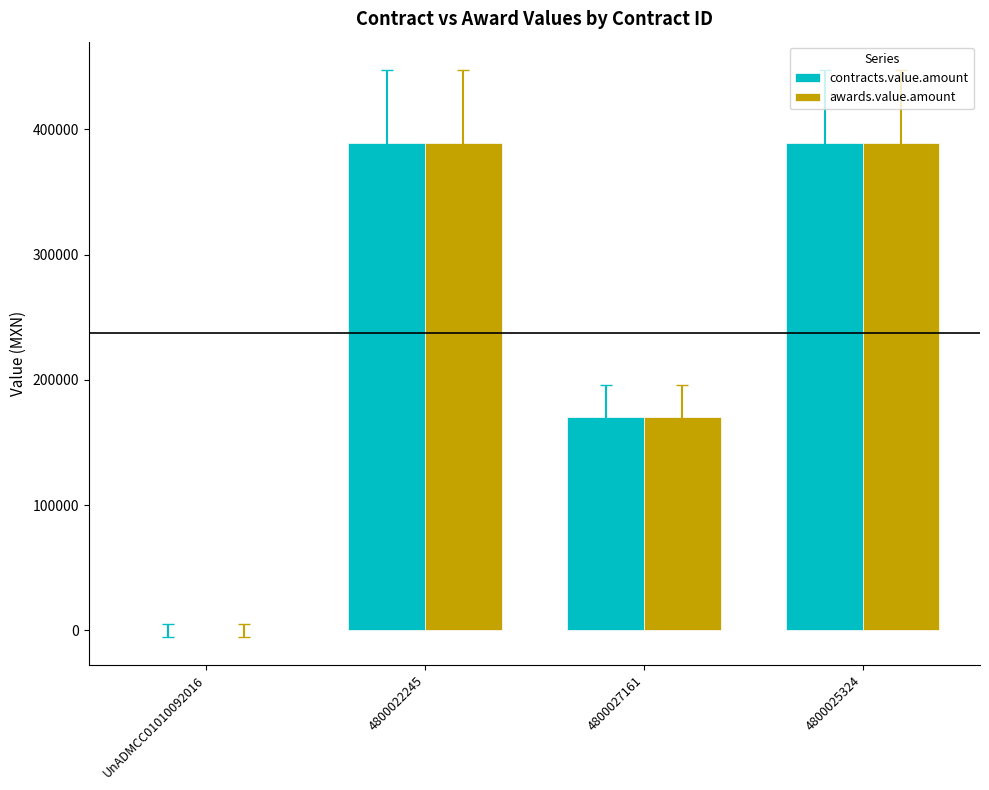

What is the total value across all series at 4800025324?

778000